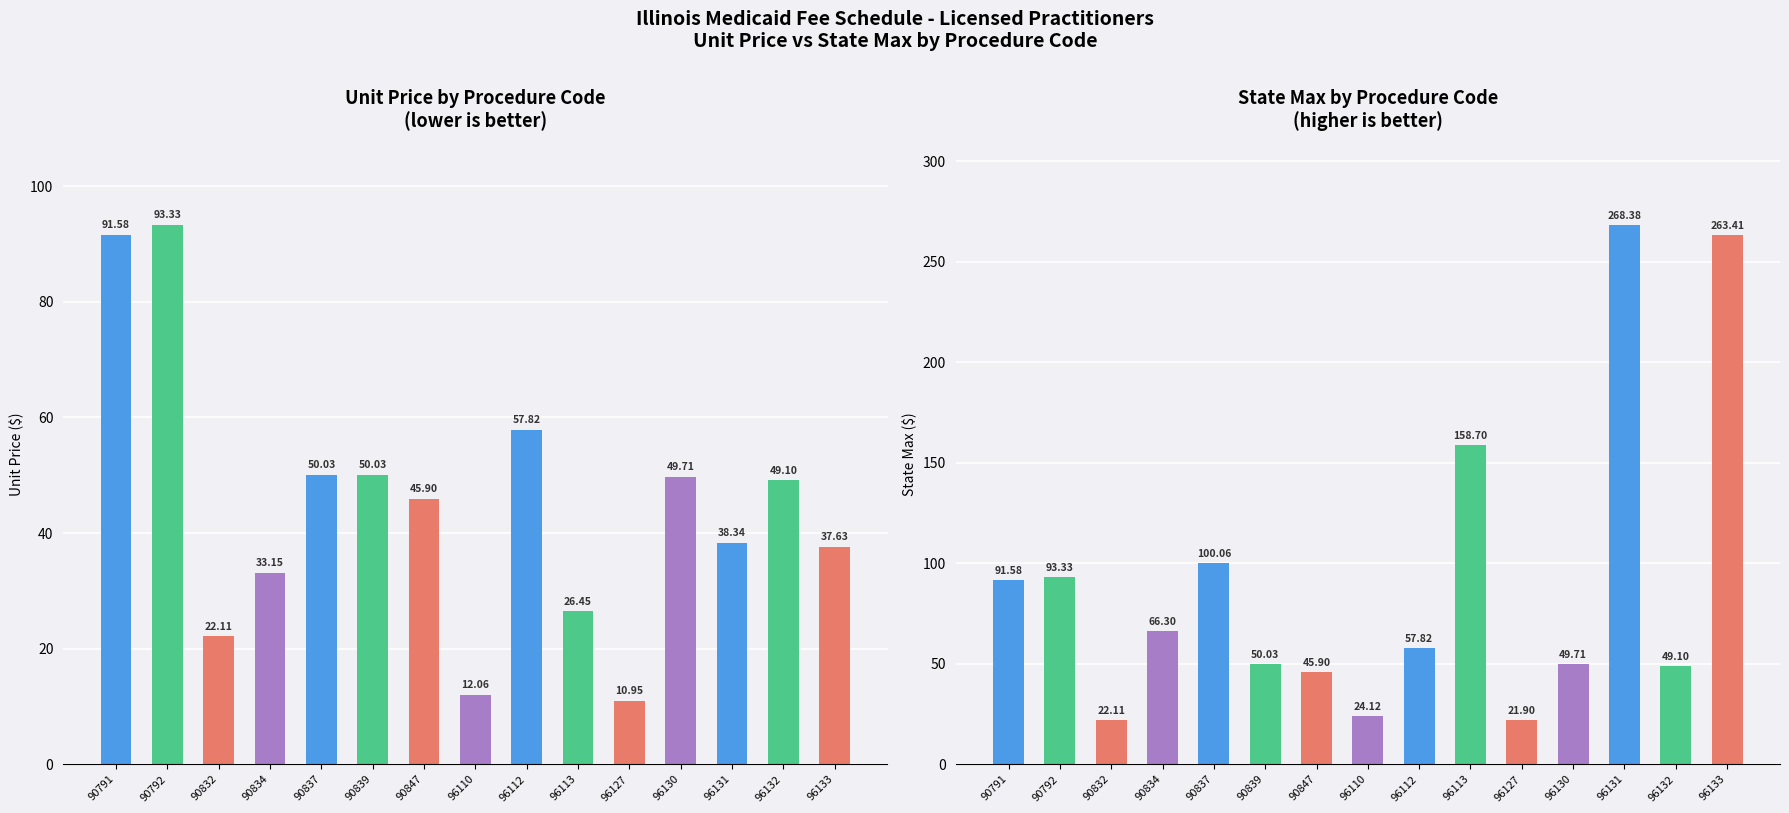

What are all the series names shown in the legend?

Unit Price, State Max